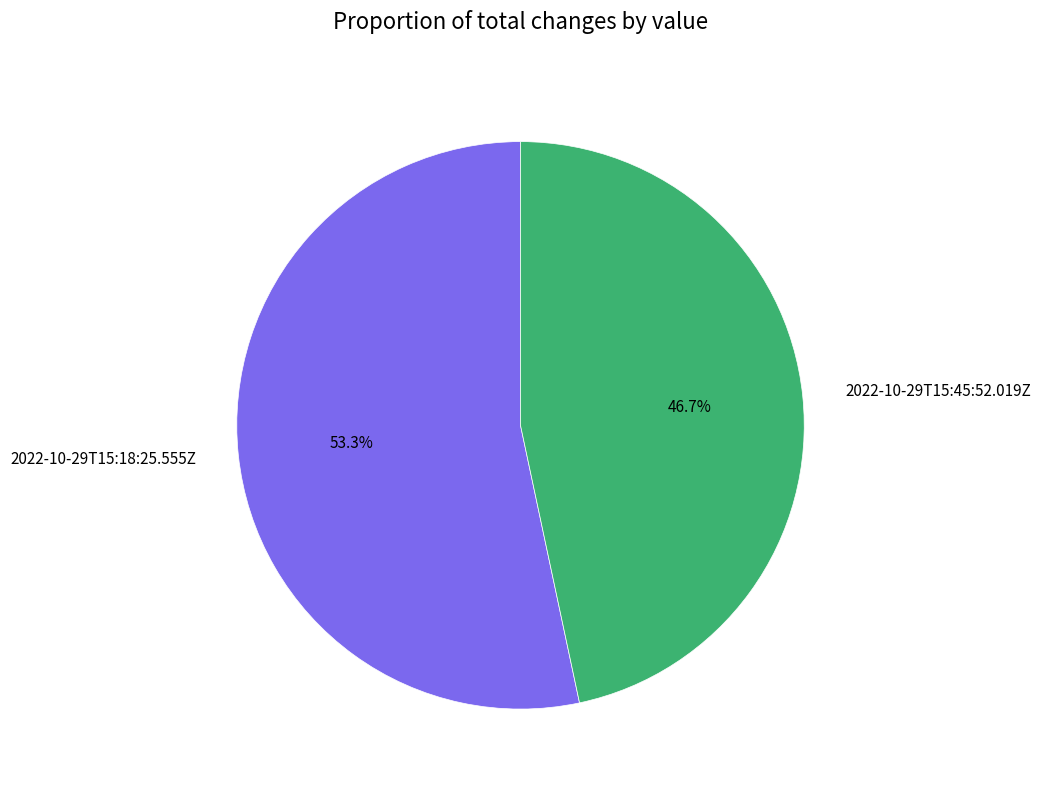

To the nearest percent, what portion does 2022-10-29T15:18:25.555Z represent?

53%